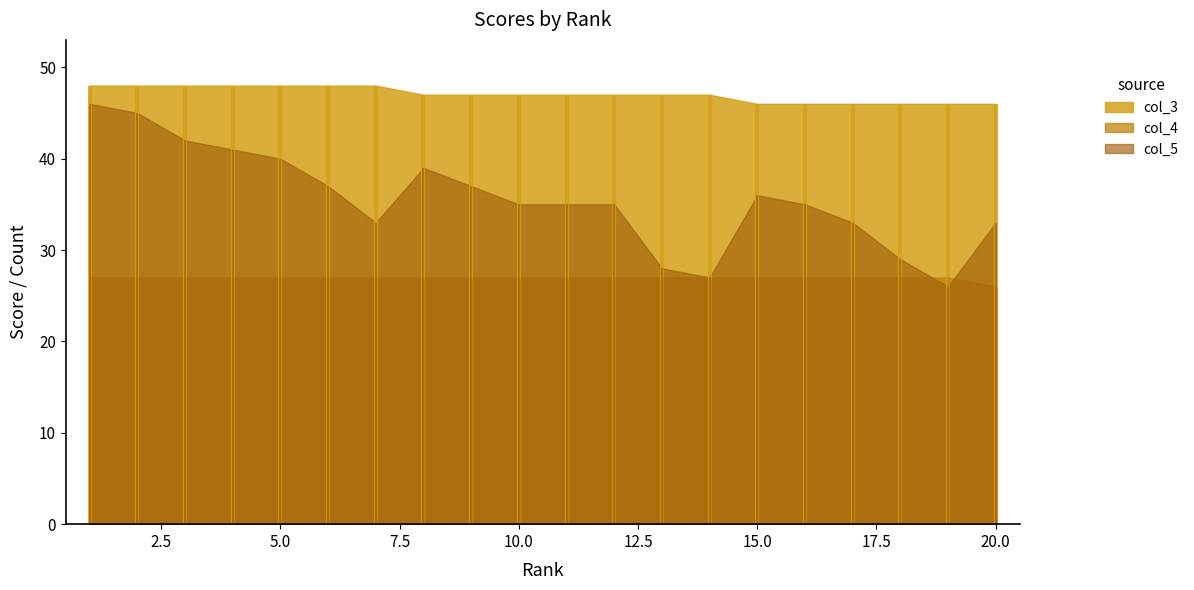

What is the spread (max minus min) of values at 1?

21